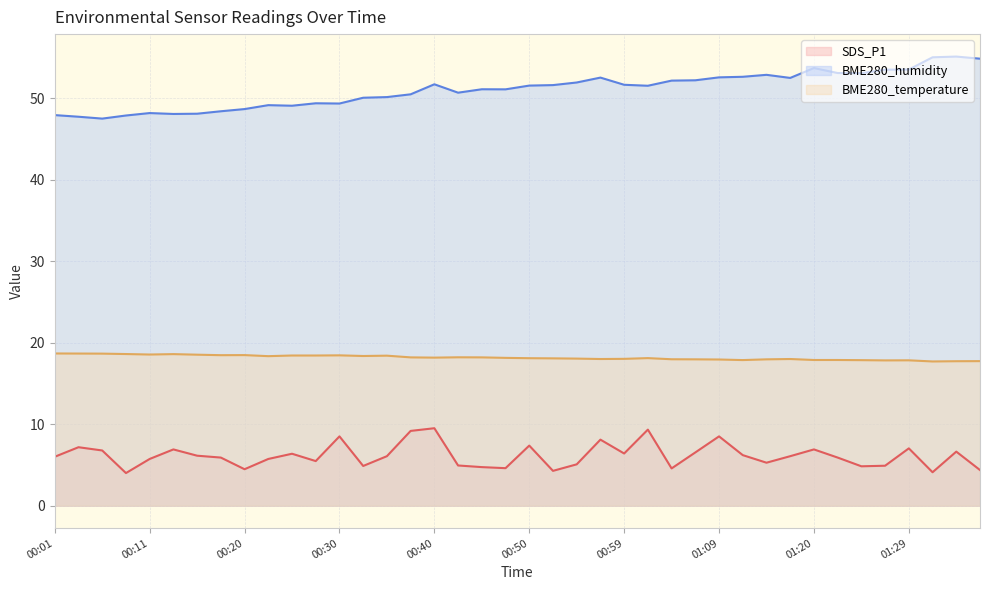

What is the difference between the second highest and minimum values in the BME280_humidity series?

7.5